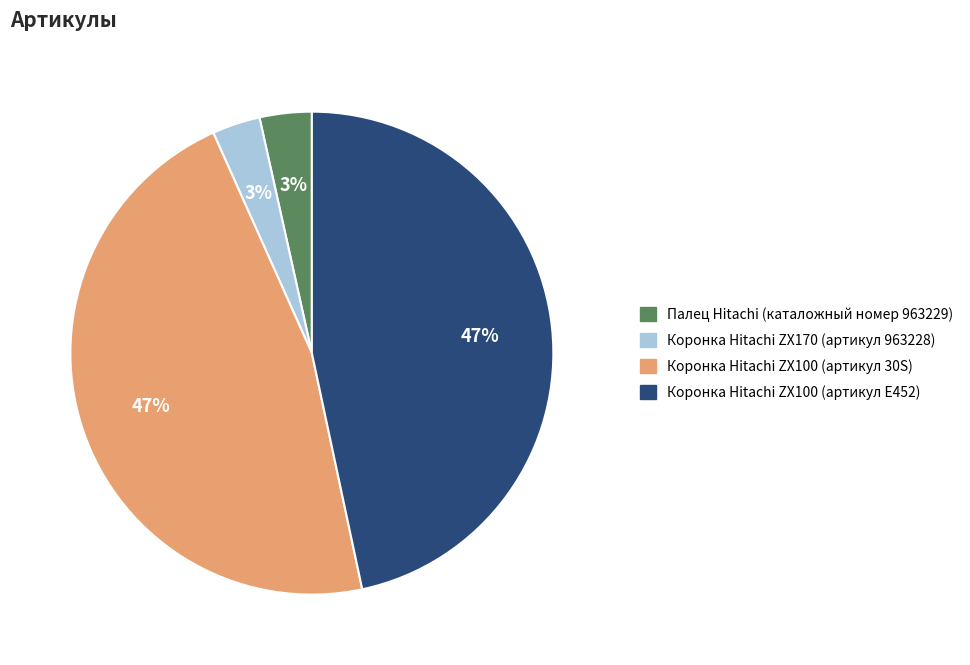

Is there any slice that represents more than half of the pie?

No